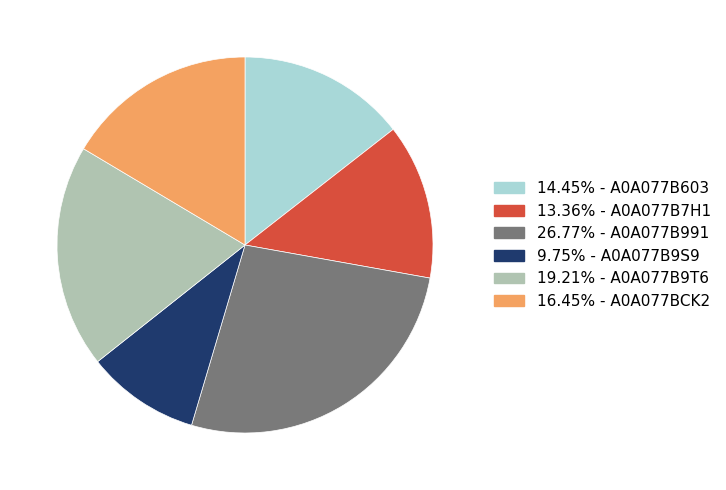

Approximately how many times larger is the value at 14.45% - A0A077B603 compared to 19.21% - A0A077B9T6?

0.8